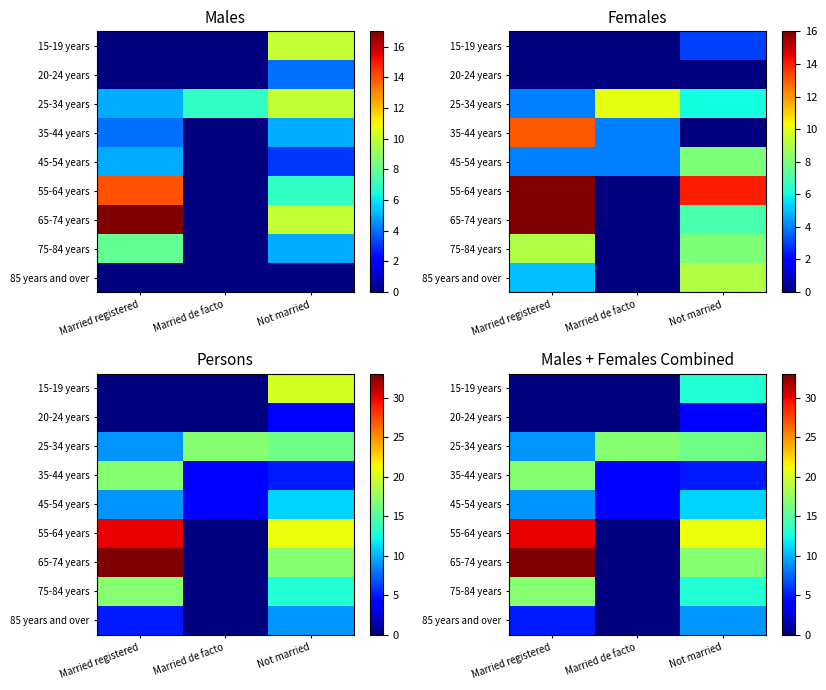

Which label corresponds to the largest value in the chart?

Married registered